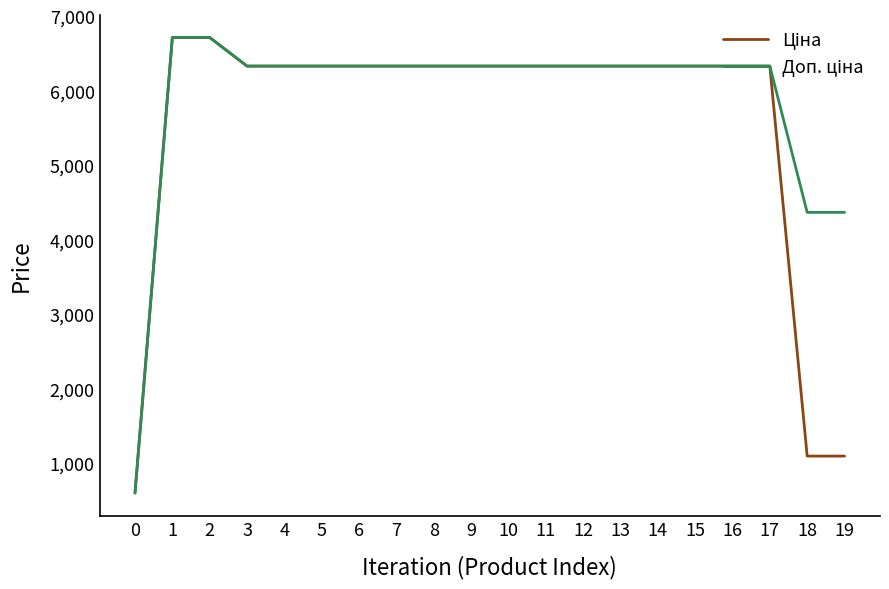

What is the minimum value shown in the chart?

595.0